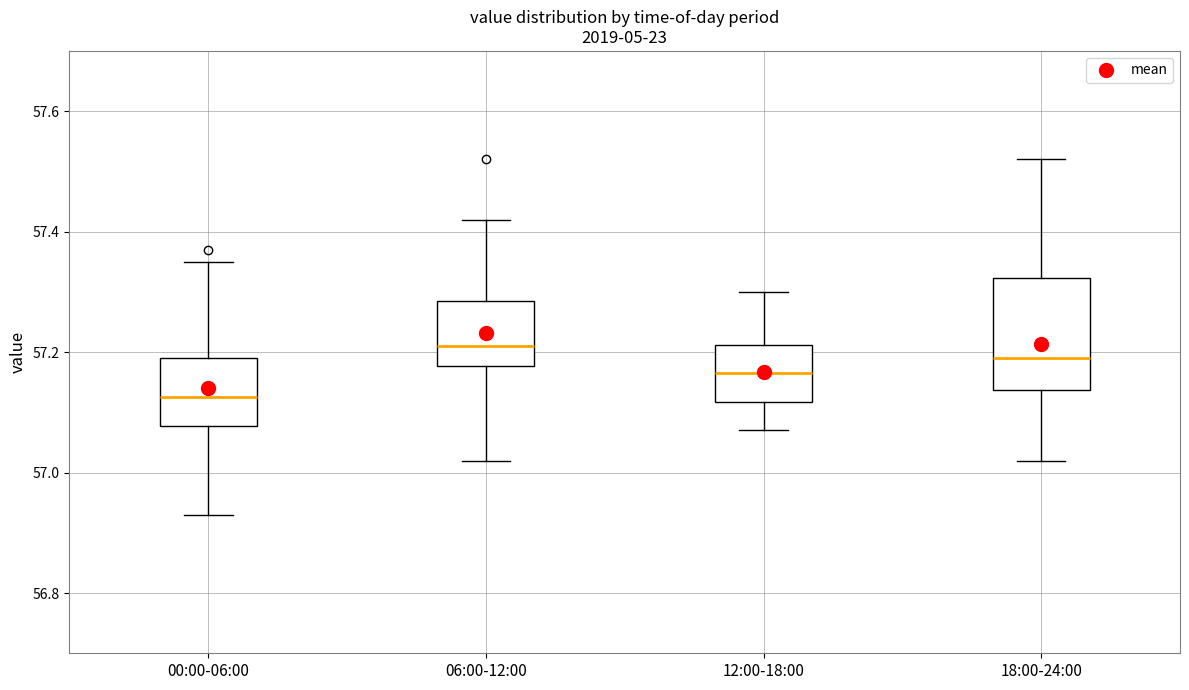

Reading left to right, transcribe this box plot: for each box, give where its median line is, the range the box spans, and where its two whiskers end, as read against the y-axis. The values are not printed on the chart, so give them approximately, as read against the axis.

00:00-06:00: median 57.12, box 57.08 to 57.20, whiskers 56.94 to 57.36
06:00-12:00: median 57.22, box 57.18 to 57.28, whiskers 57.02 to 57.42
12:00-18:00: median 57.16, box 57.12 to 57.22, whiskers 57.08 to 57.30
18:00-24:00: median 57.20, box 57.14 to 57.32, whiskers 57.02 to 57.52